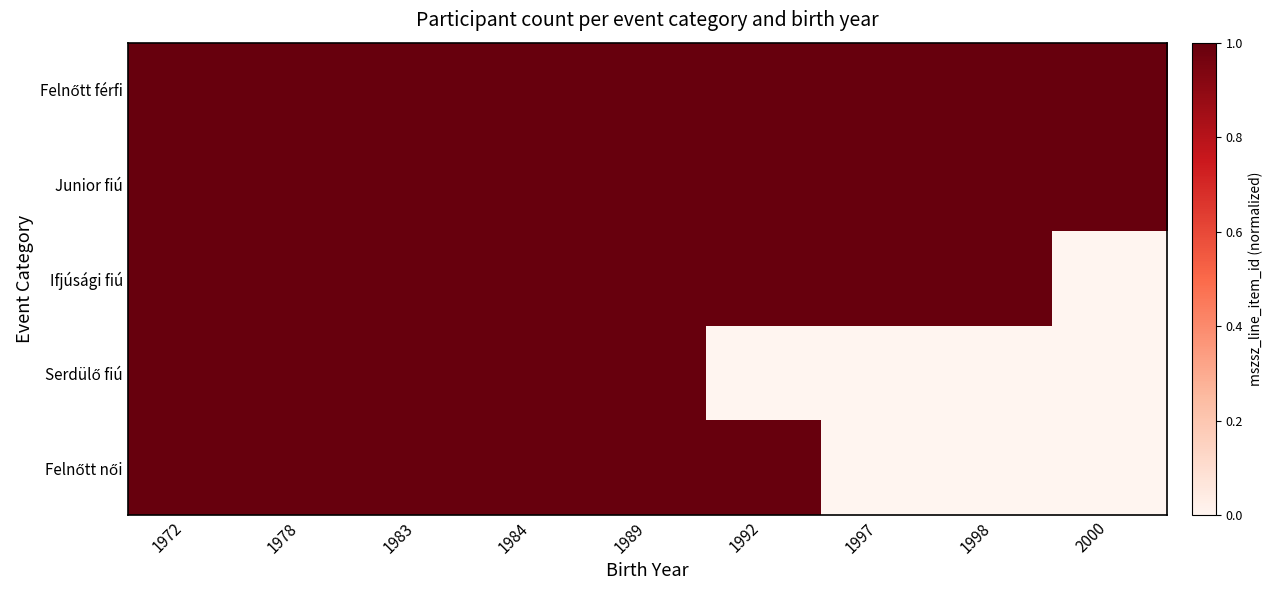

Between 1978 and 1984, which is larger?

1978